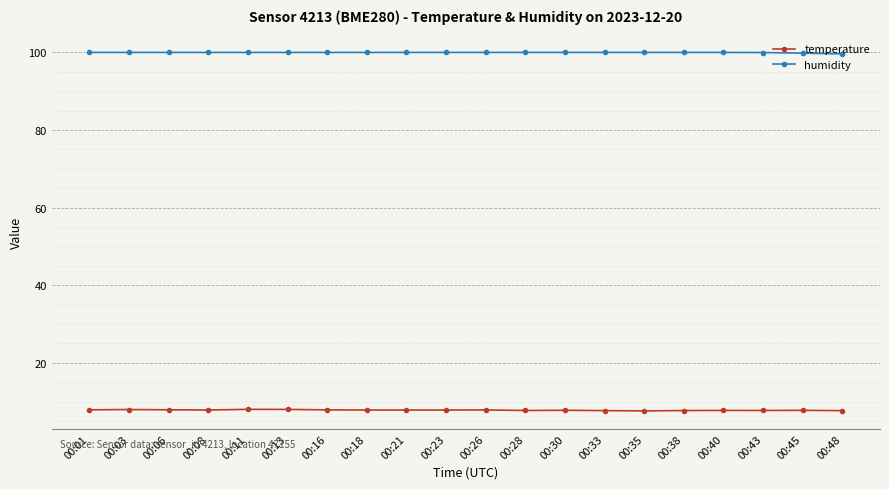

How many lines are shown in the chart?

2